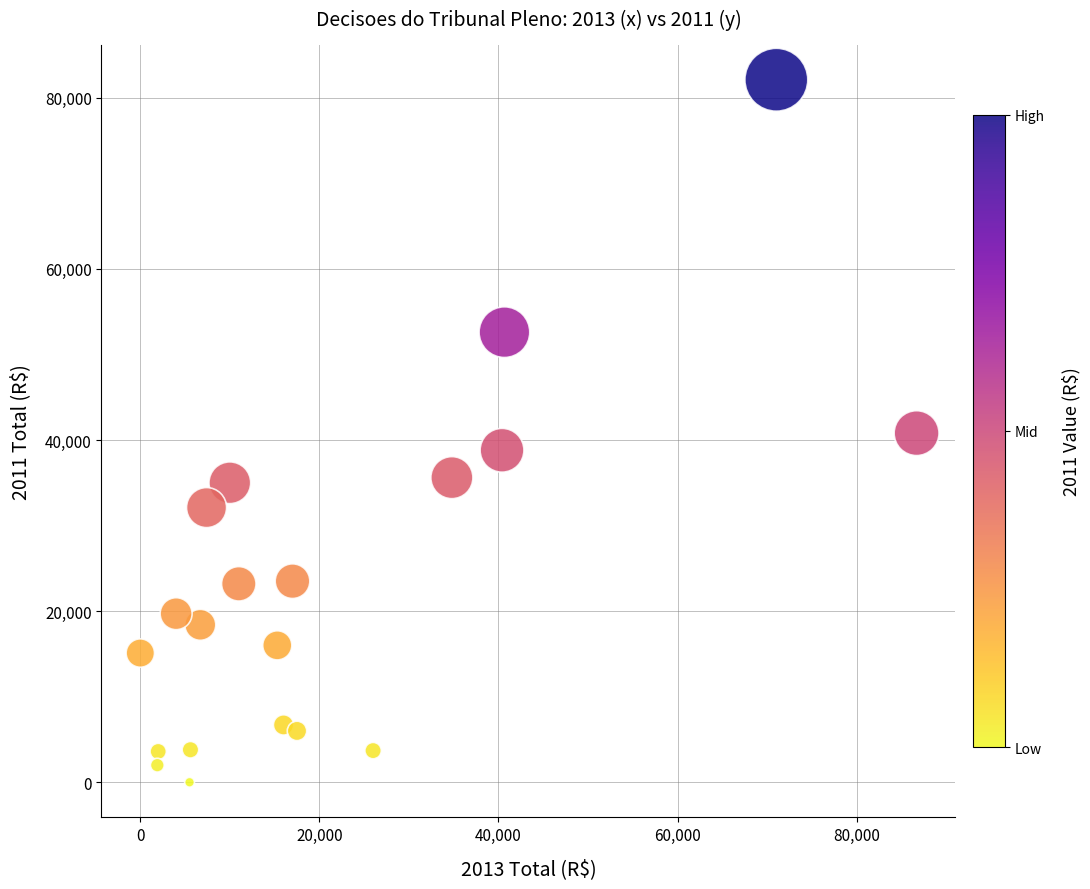

What is the range of X values (max minus min)?

86700.0